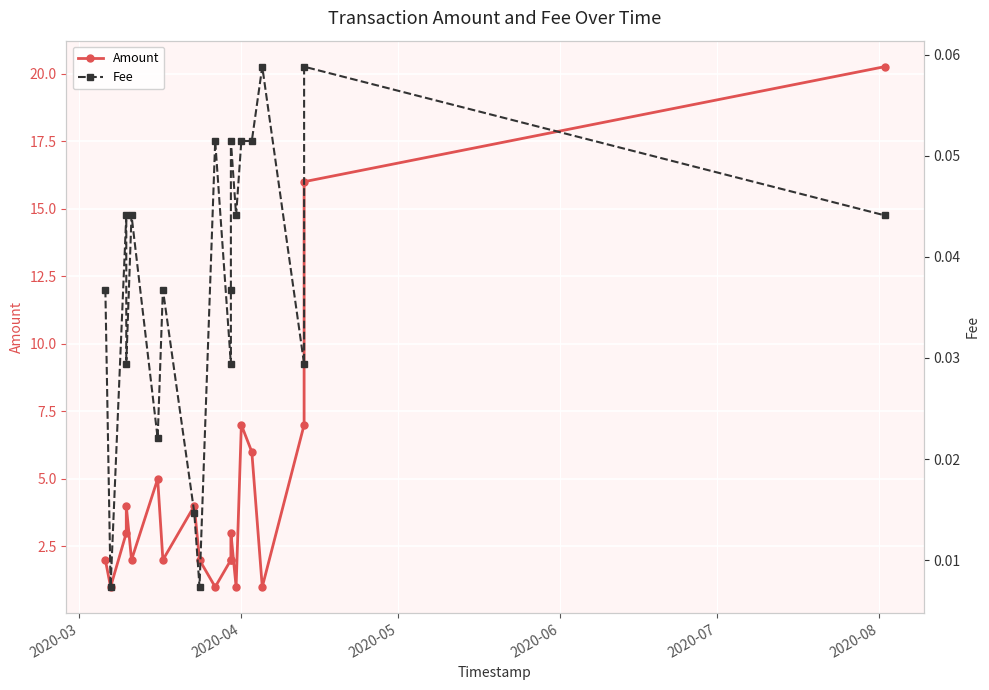

True or false: Fee and Amount cross at least once.

False